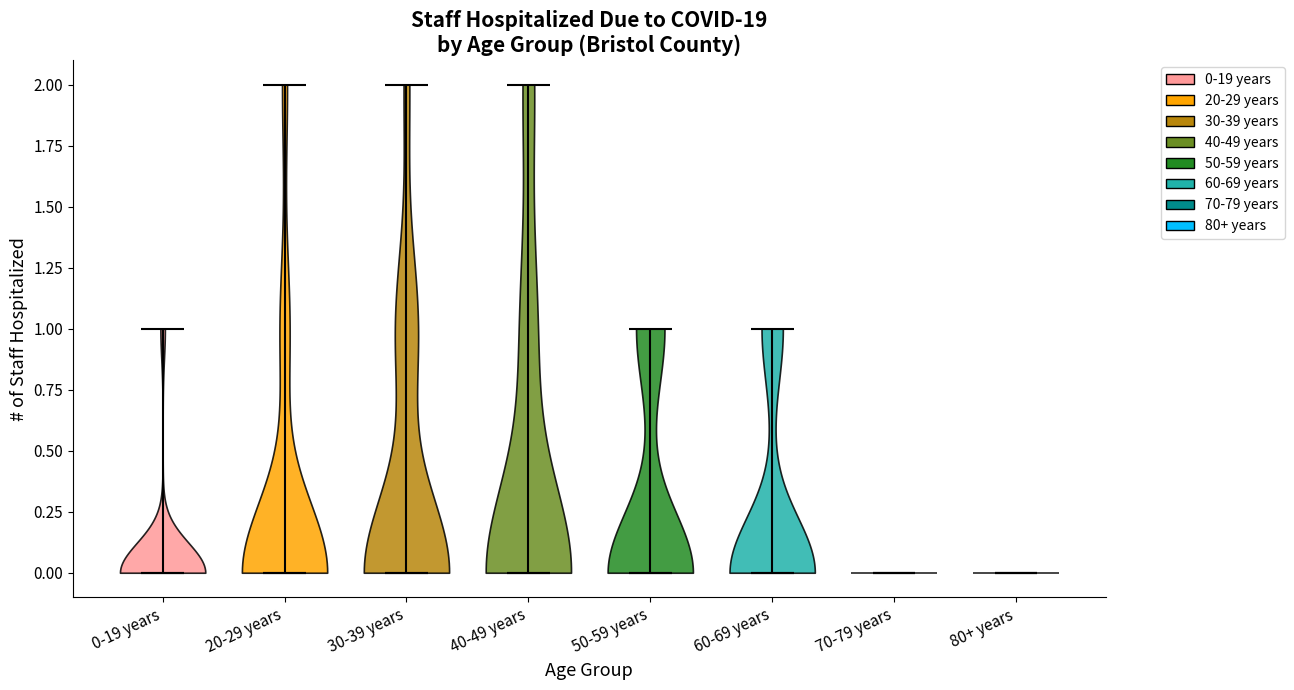

Reading left to right, read every violin against the y-axis: where its median line is, and the lowest and highest points it reaches. The values are not printed on the chart, so give them approximately, as read against the axis.

0-19 years: median line 0, lowest point 0, highest point 1
20-29 years: median line 0, lowest point 0, highest point 2
30-39 years: median line 0, lowest point 0, highest point 2
40-49 years: median line 0, lowest point 0, highest point 2
50-59 years: median line 0, lowest point 0, highest point 1
60-69 years: median line 0, lowest point 0, highest point 1
70-79 years: median line 0, lowest point 0, highest point 0
80+ years: median line 0, lowest point 0, highest point 0